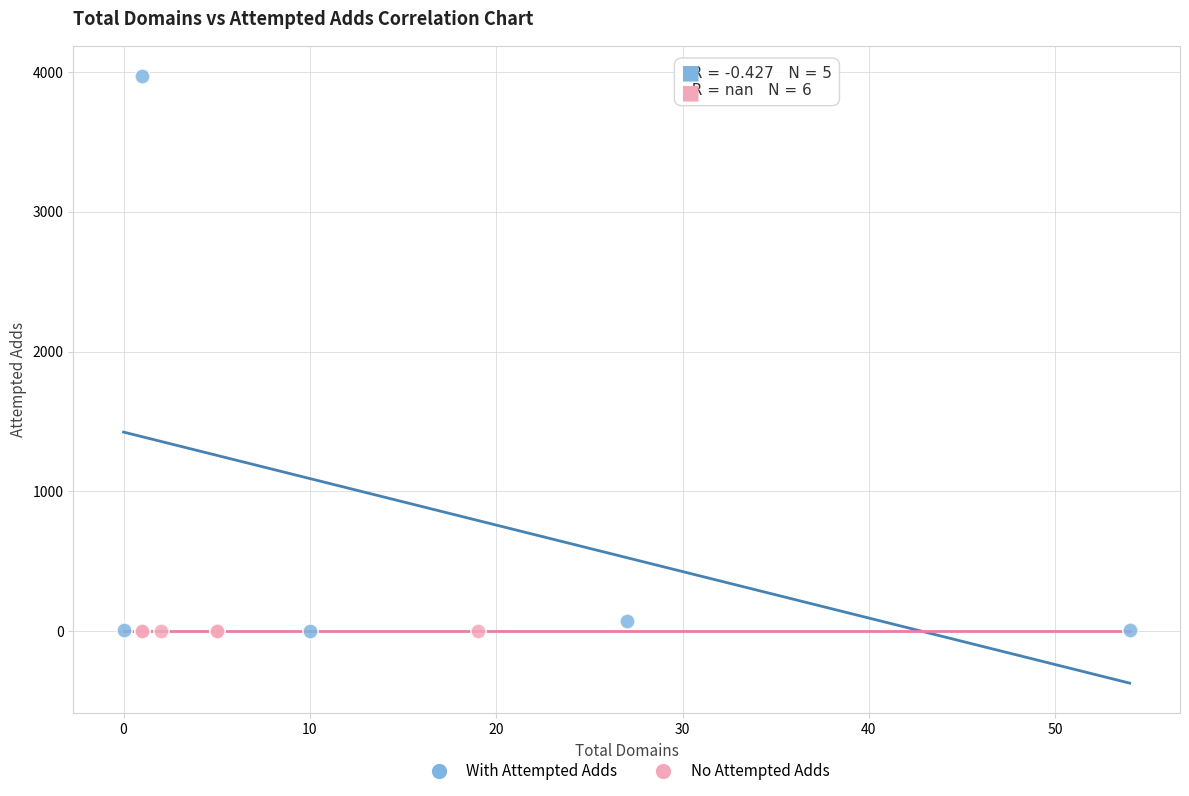

Which series contains the highest Y value?

With Attempted Adds